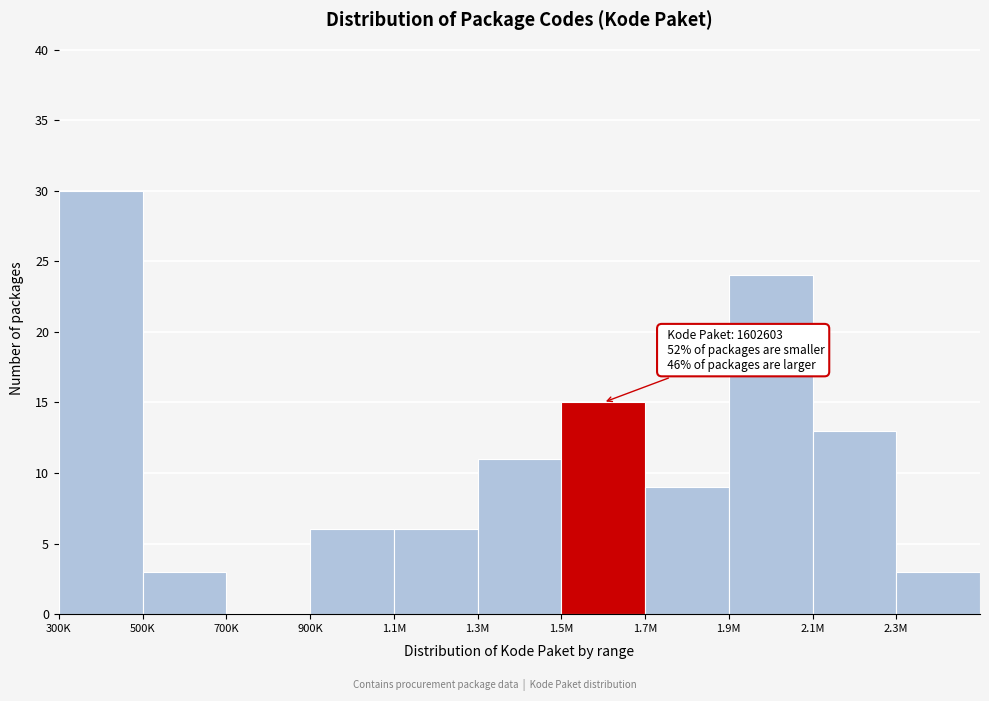

Reading left to right, extract all data points from this chart.

300K=30	500K=3	700K=0	900K=6	1.1M=6	1.3M=11	1.5M=15	1.7M=9	1.9M=24	2.1M=13	2.3M=3